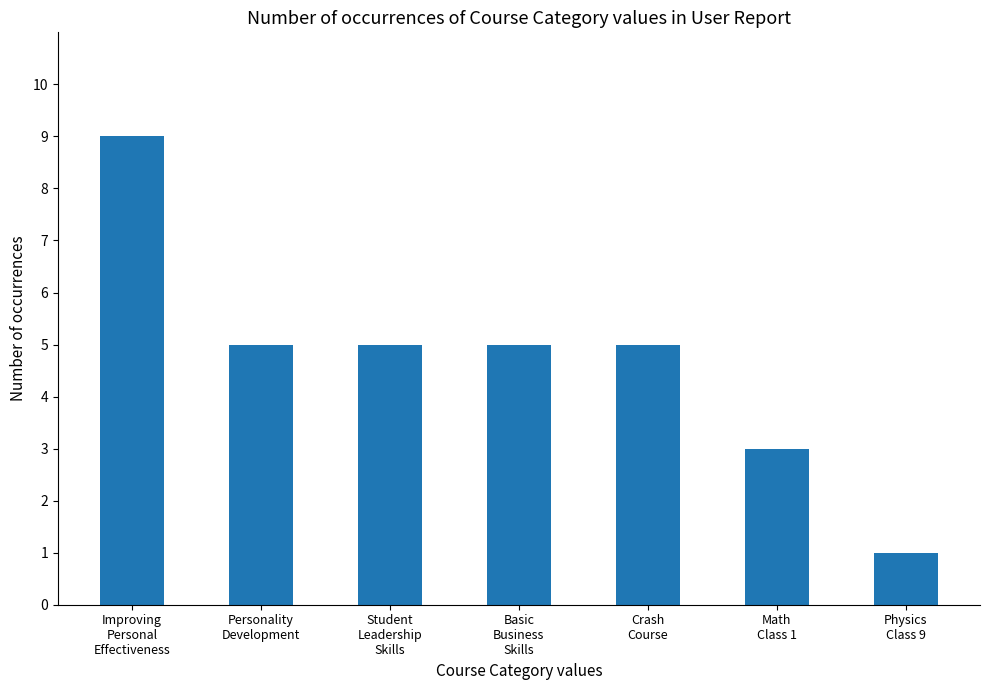

How many values are between 3 and 5?

5